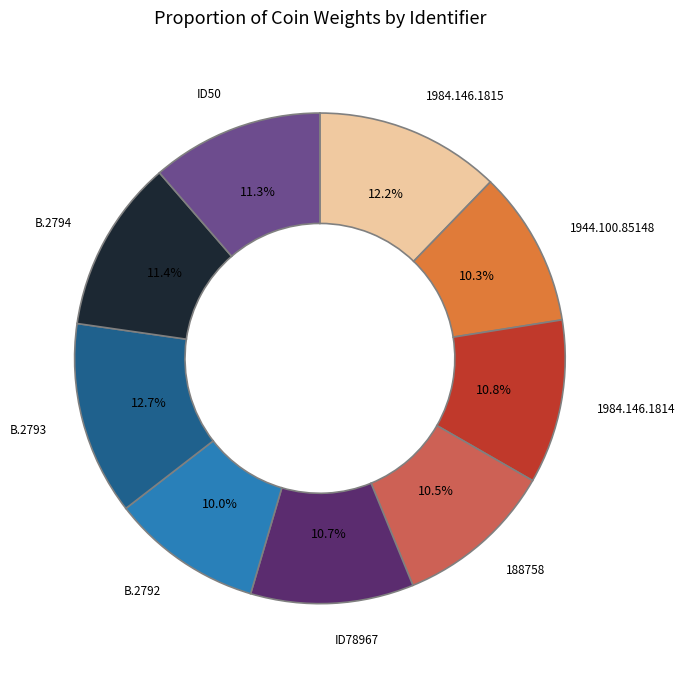

Is there any slice that represents more than half of the pie?

No